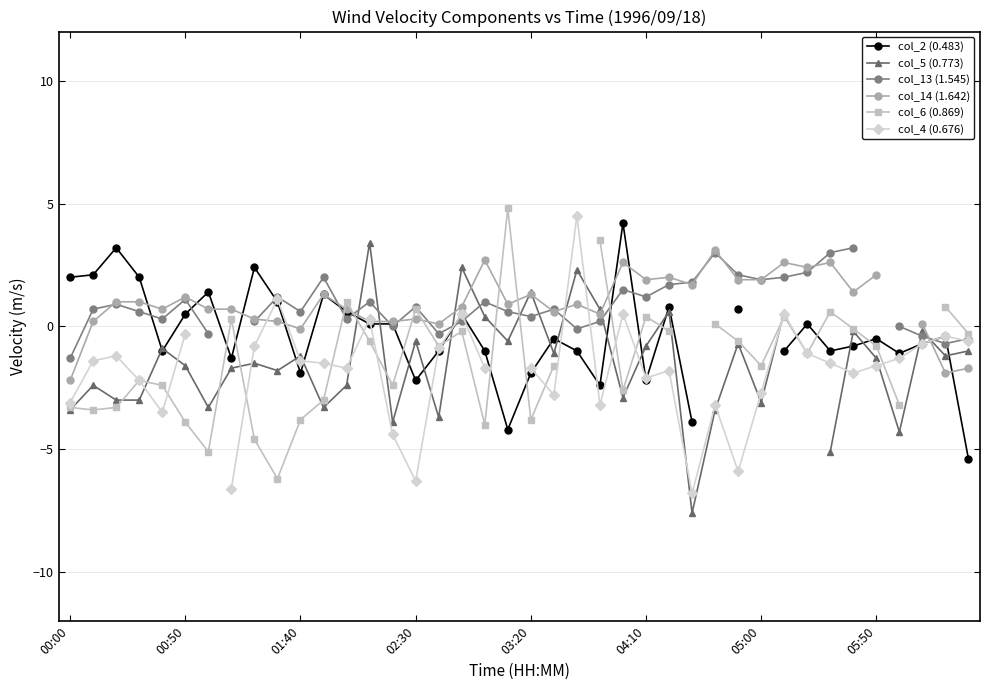

What is the minimum value shown in the chart?

-7.6